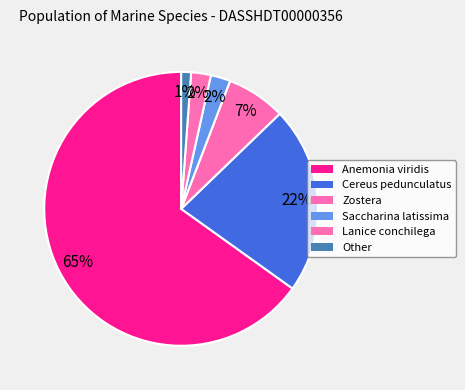

True or false: Lanice conchilega accounts for 2% of the total.

True